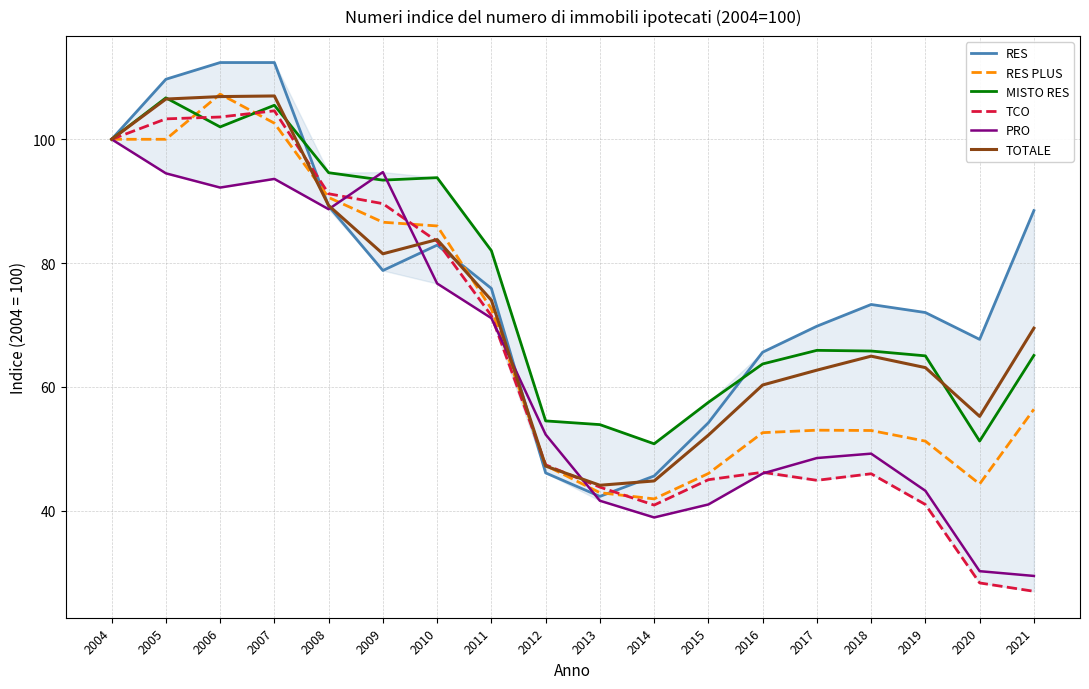

True or false: RES PLUS has a value of 49.0 at 2008.

False